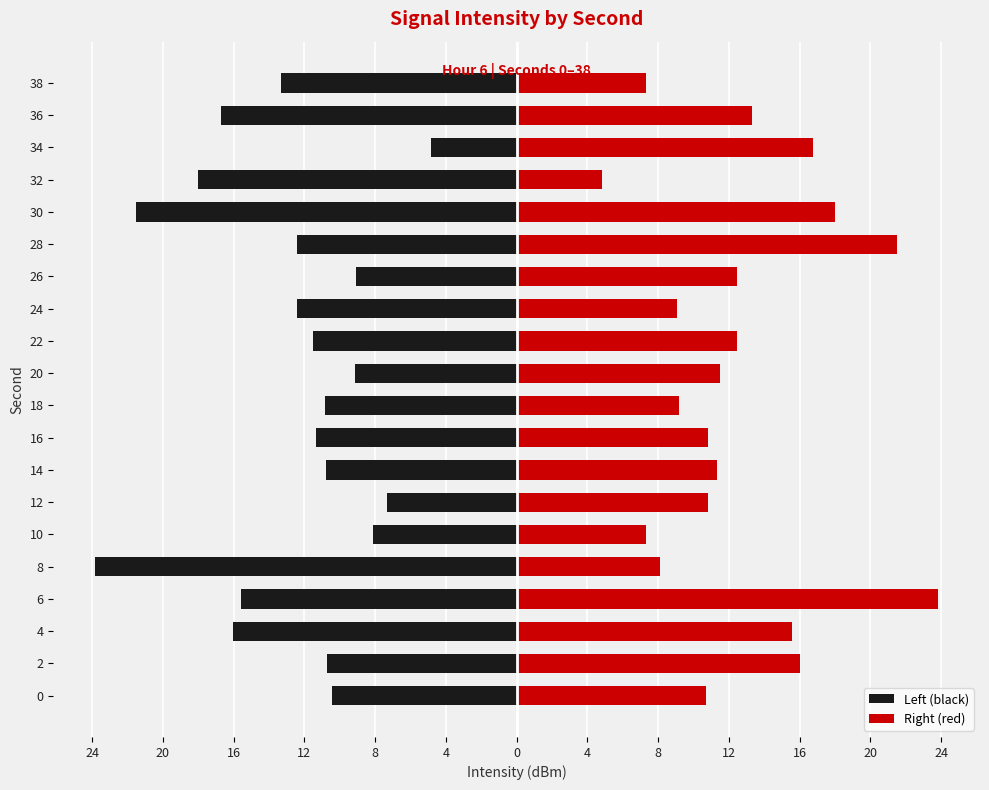

What is the sum of all Right (red) values?

250.9